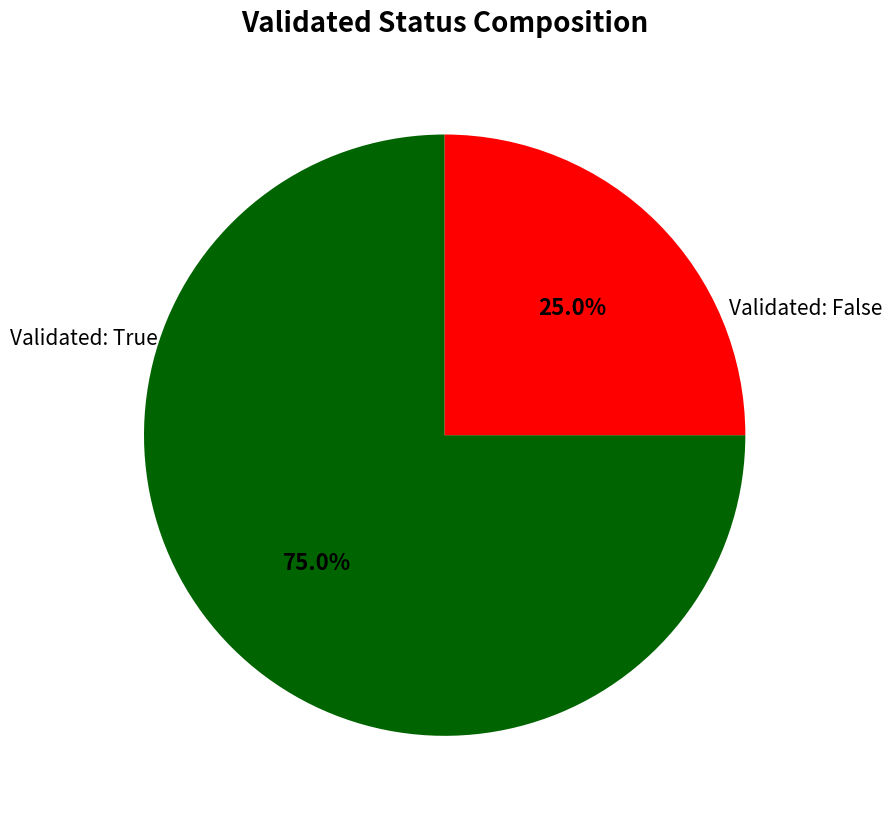

Is there a majority slice in this chart?

Yes